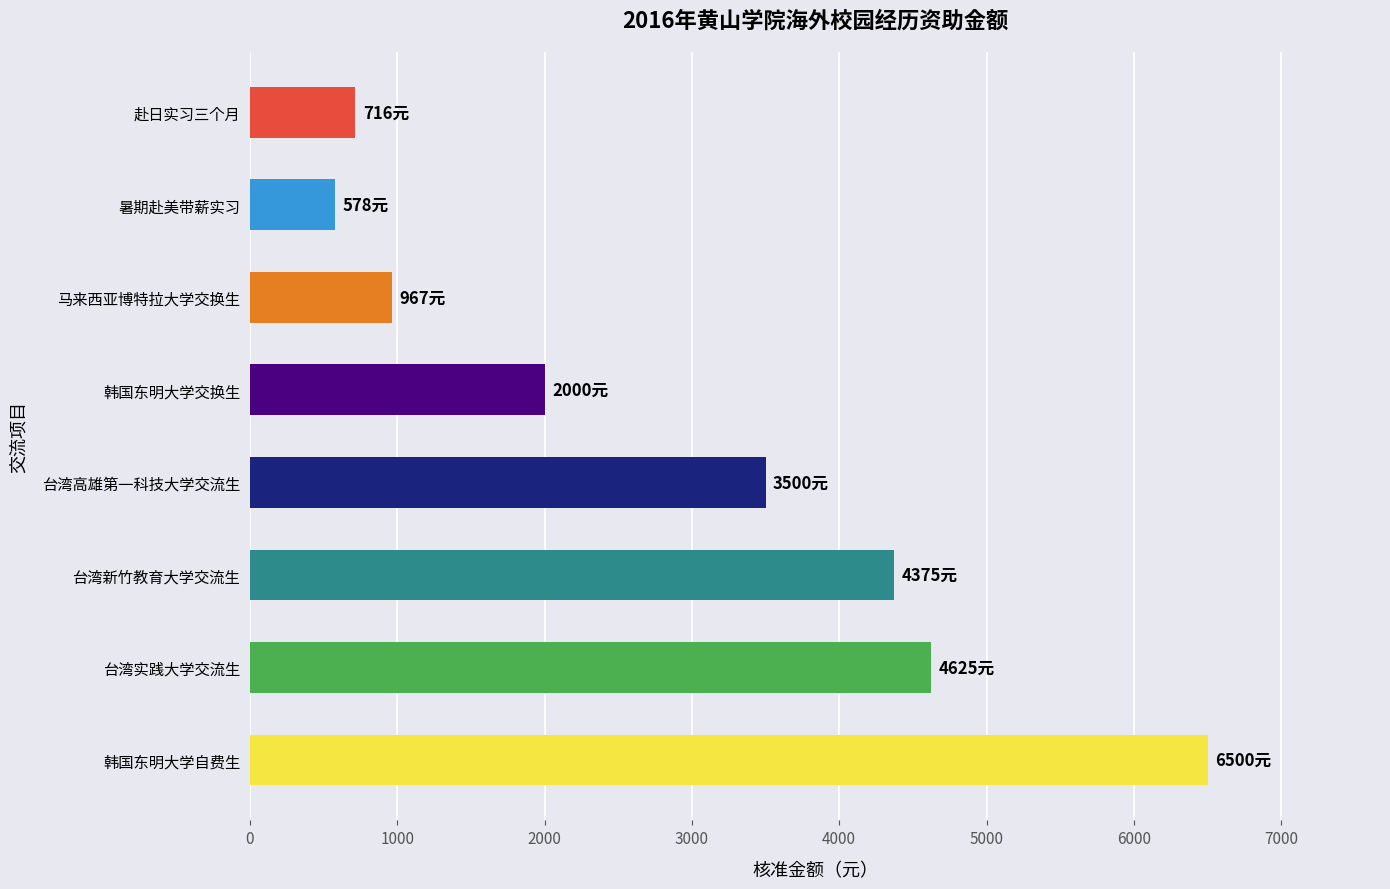

Is it true that the value at 马来西亚博特拉大学交换生 is 967?

True